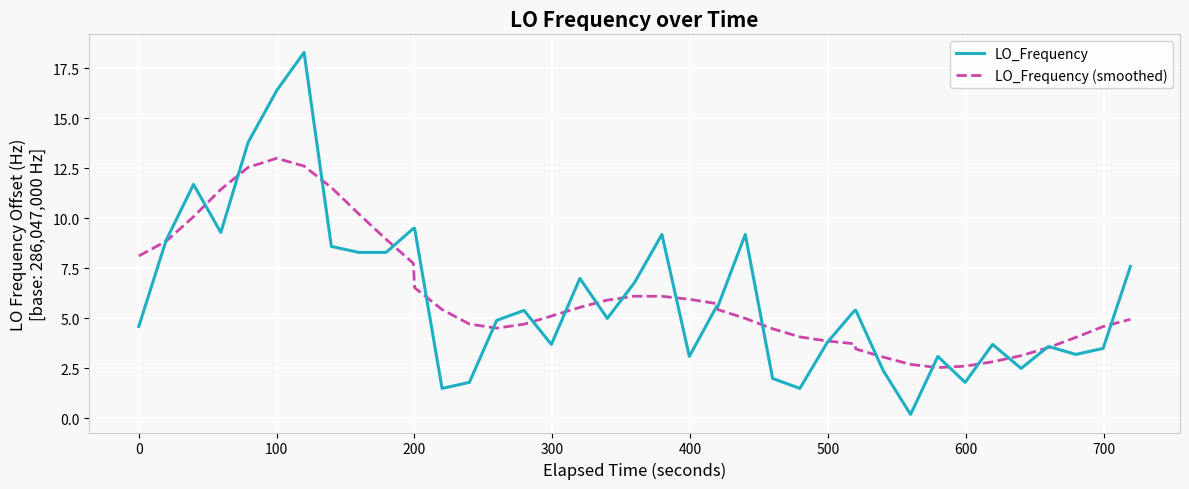

Rank the series by their maximum value, from highest to lowest.

LO_Frequency, LO_Frequency (smoothed)